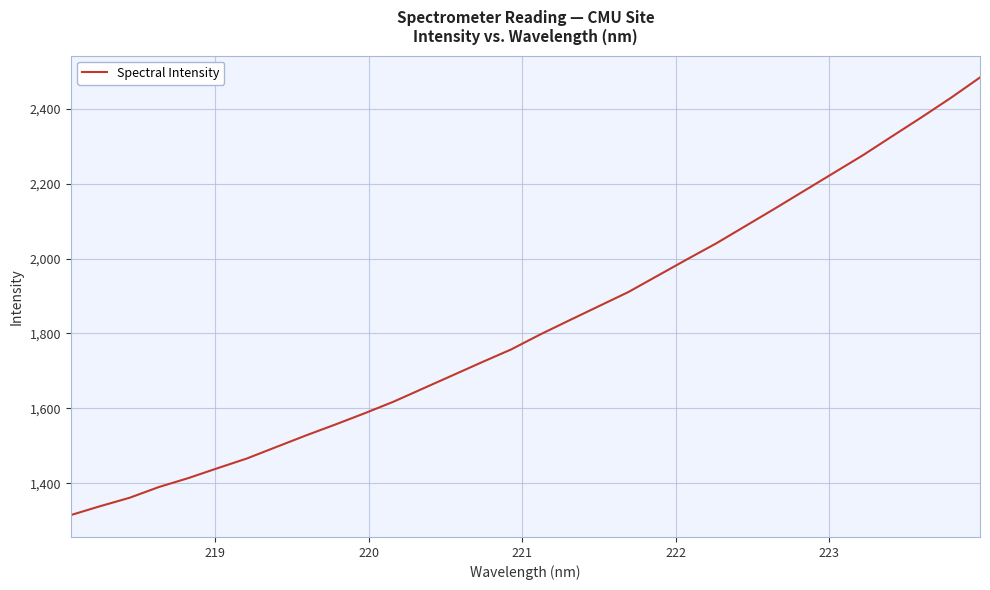

What is the smallest value displayed?

1314.7